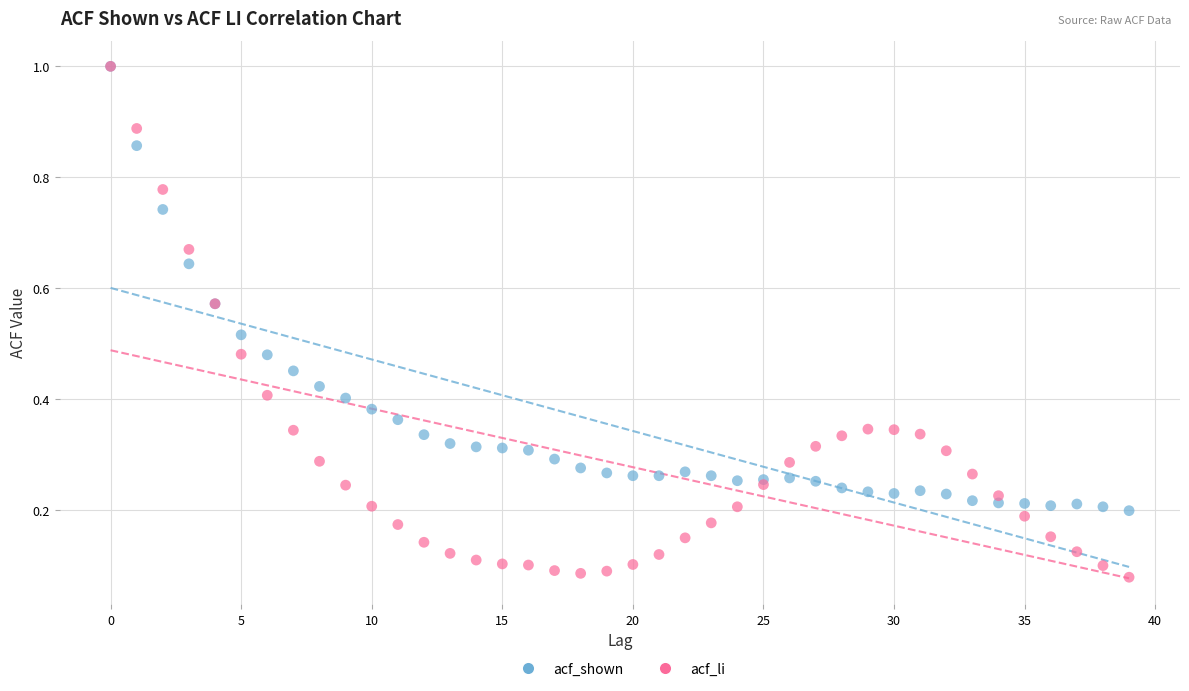

Which series contains the lowest Y value?

acf_li